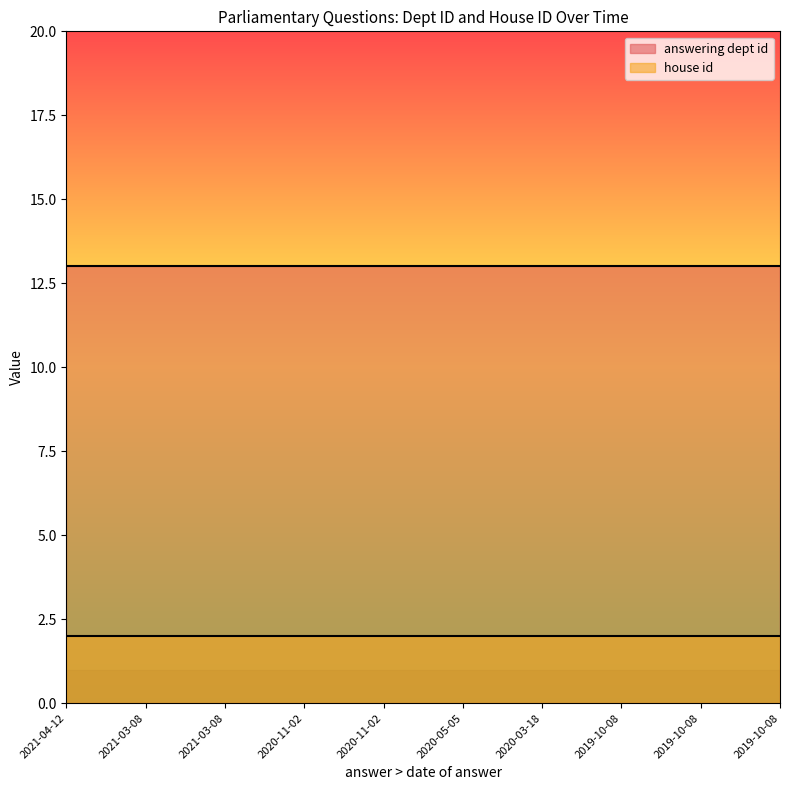

Rank the categories by house id value from lowest to highest.

2021-04-12, 2021-03-08, 2021-03-08, 2020-11-02, 2020-11-02, 2020-05-05, 2020-03-18, 2019-10-08, 2019-10-08, 2019-10-08